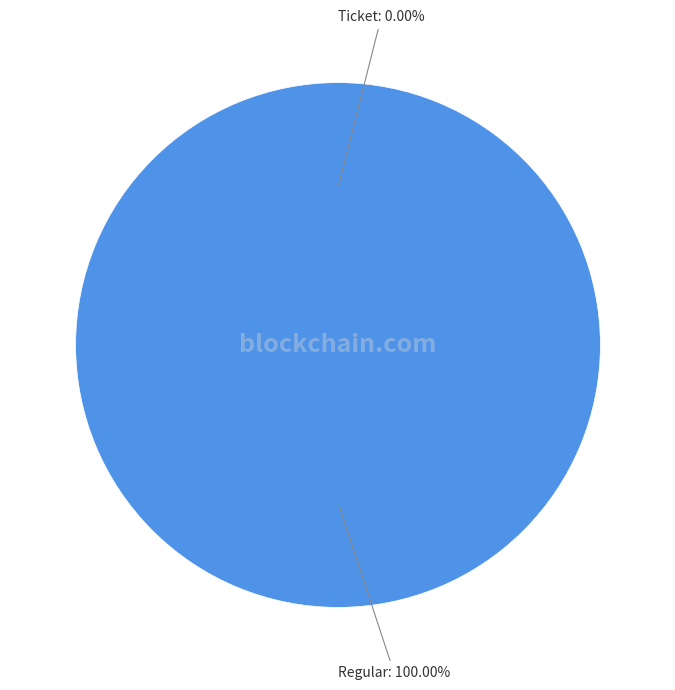

How many slices are in this pie chart?

2